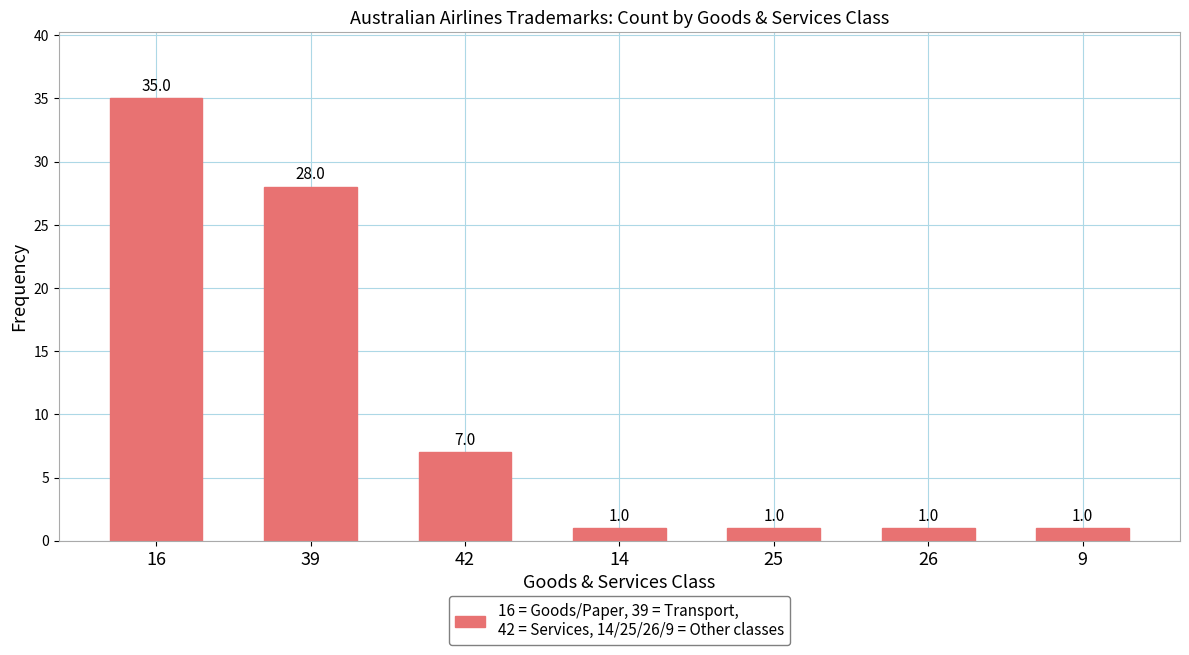

What is the value of the 7th bar from the left?

1